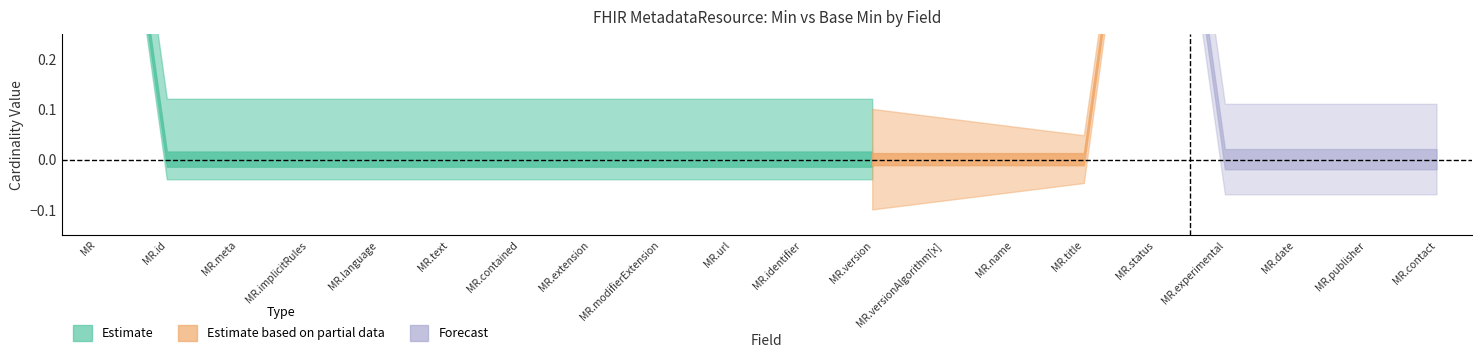

Reading right to left, list all the values displayed in this chart.

Base Min: MetadataResource.contact=0	MetadataResource.publisher=0	MetadataResource.date=0	MetadataResource.experimental=0	MetadataResource.status=1	MetadataResource.title=0	MetadataResource.name=0	MetadataResource.versionAlgorithm[x]=0	MetadataResource.version=0	MetadataResource.identifier=0	MetadataResource.url=0	MetadataResource.modifierExtension=0	MetadataResource.extension=0	MetadataResource.contained=0	MetadataResource.text=0	MetadataResource.language=0	MetadataResource.implicitRules=0	MetadataResource.meta=0	MetadataResource.id=0	MetadataResource=1
Min: MetadataResource.contact=0	MetadataResource.publisher=0	MetadataResource.date=0	MetadataResource.experimental=0	MetadataResource.status=1	MetadataResource.title=0	MetadataResource.name=0	MetadataResource.versionAlgorithm[x]=0	MetadataResource.version=0	MetadataResource.identifier=0	MetadataResource.url=0	MetadataResource.modifierExtension=0	MetadataResource.extension=0	MetadataResource.contained=0	MetadataResource.text=0	MetadataResource.language=0	MetadataResource.implicitRules=0	MetadataResource.meta=0	MetadataResource.id=0	MetadataResource=1